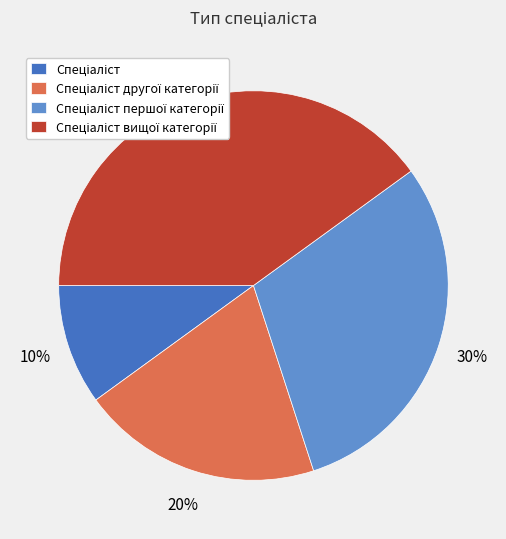

To the nearest percent, what is the difference between the largest and smallest slice percentages?

30%